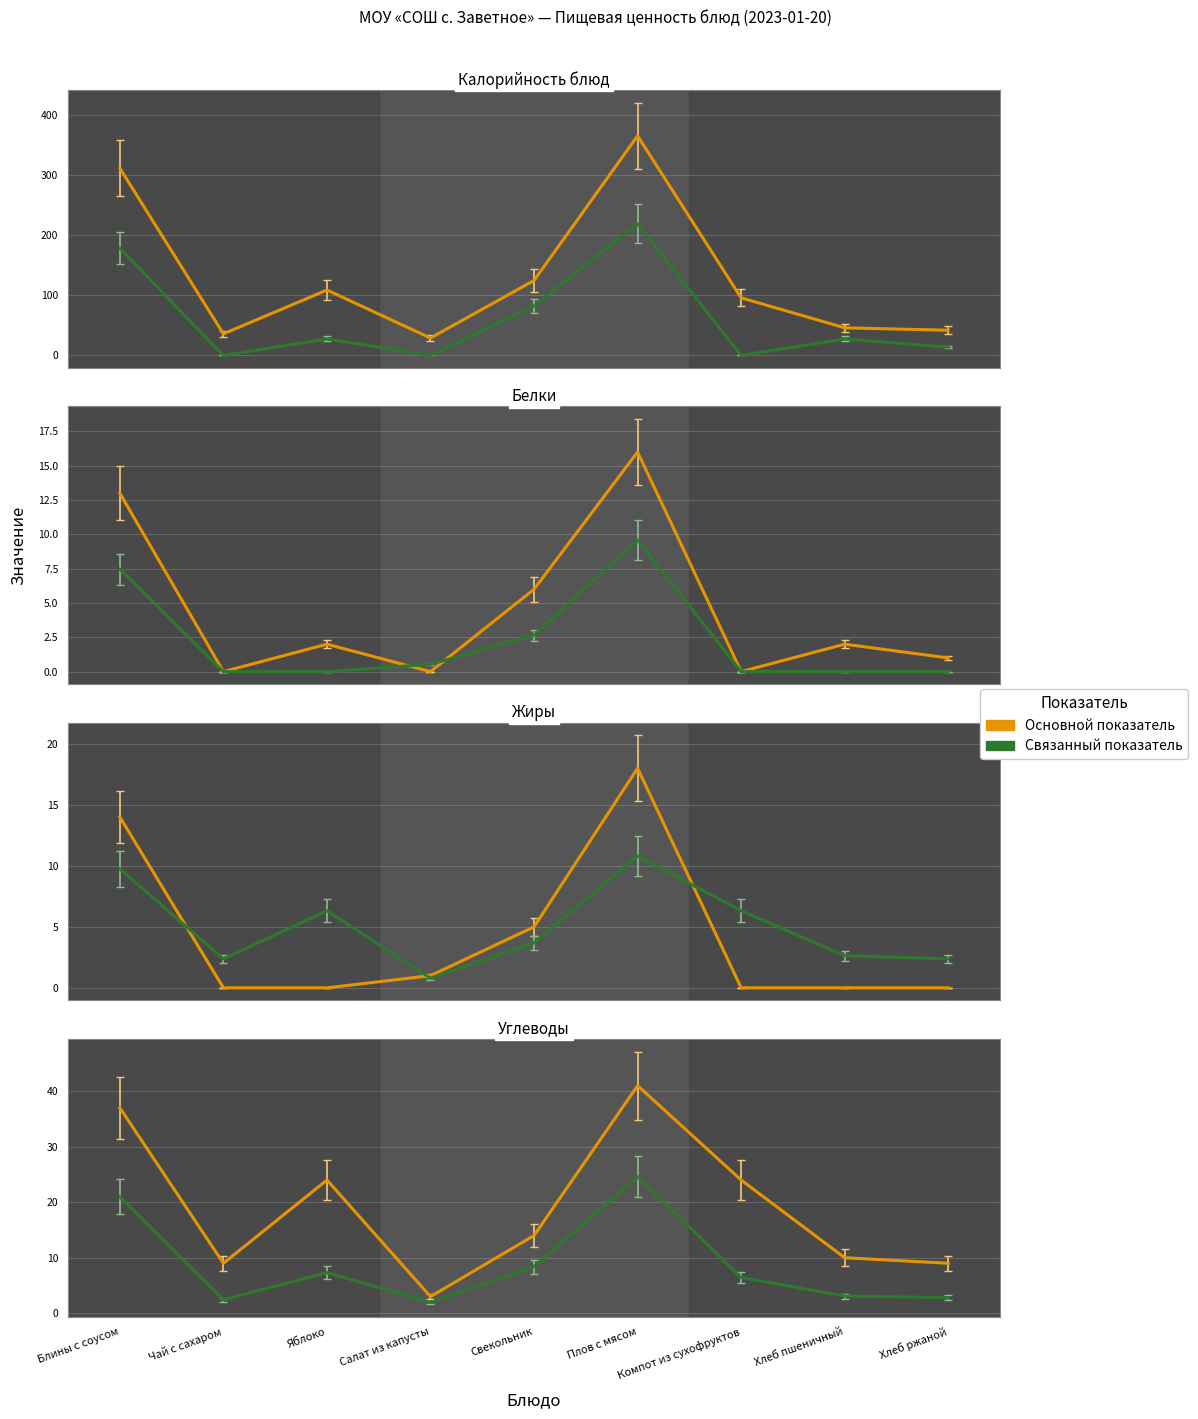

True or false: Калорийность has a value of 3.2 at Яблоко.

False